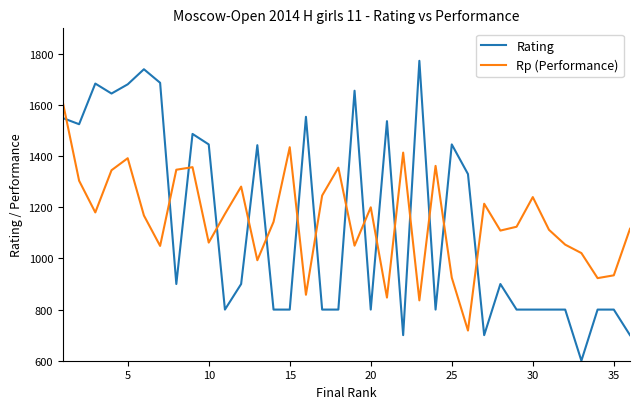

At how many categories does at least one series exceed 1341?

20